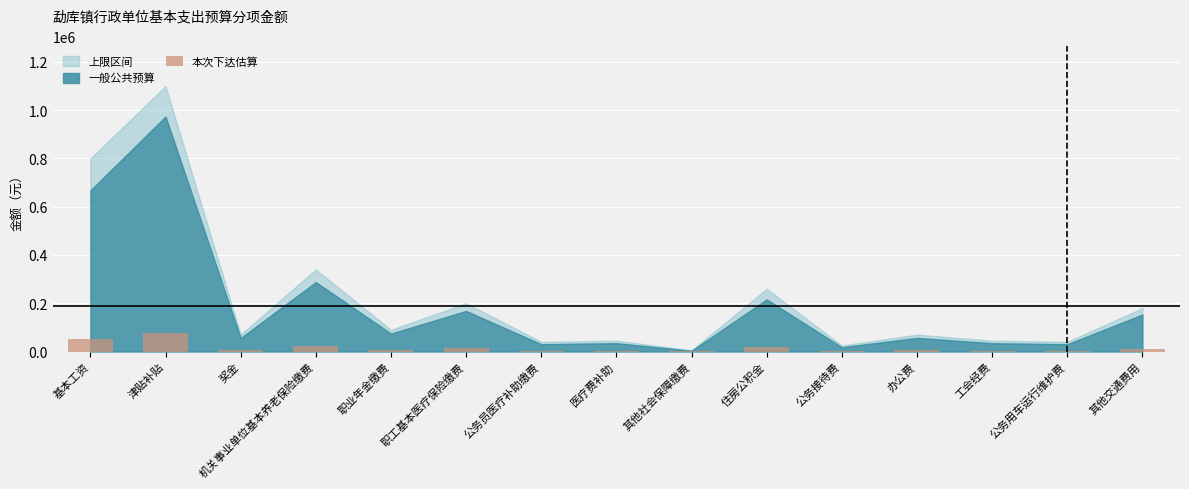

The chart shows a value of 241.9 at 其他社会保障缴费. True or false?

True